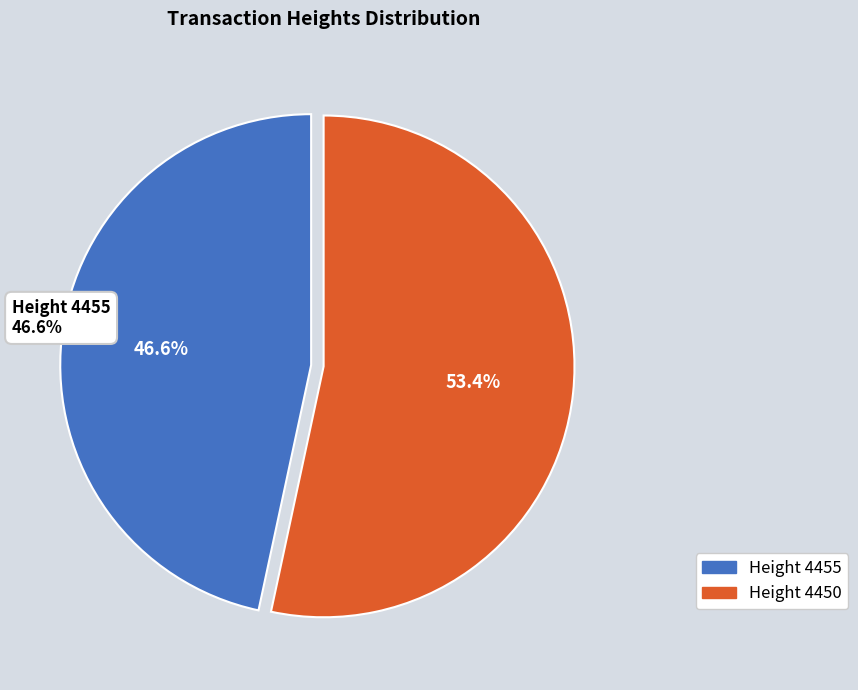

What portion of the pie excludes 4450?

46.6%